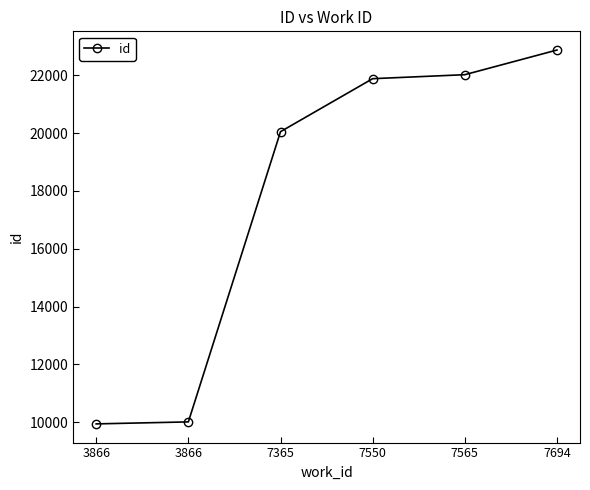

Does the chart have visible grid lines?

No